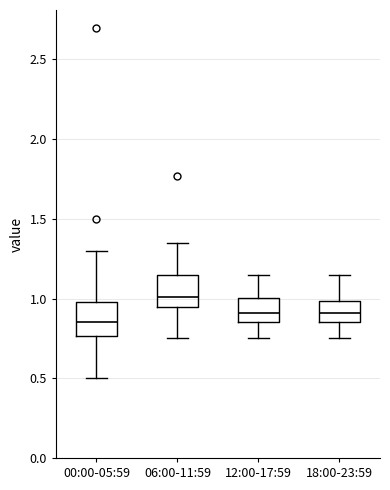

Where does the median line of the box for 00:00-05:59 sit on the y-axis? The values are not printed on the chart, so give them approximately, as read against the axis.

0.85